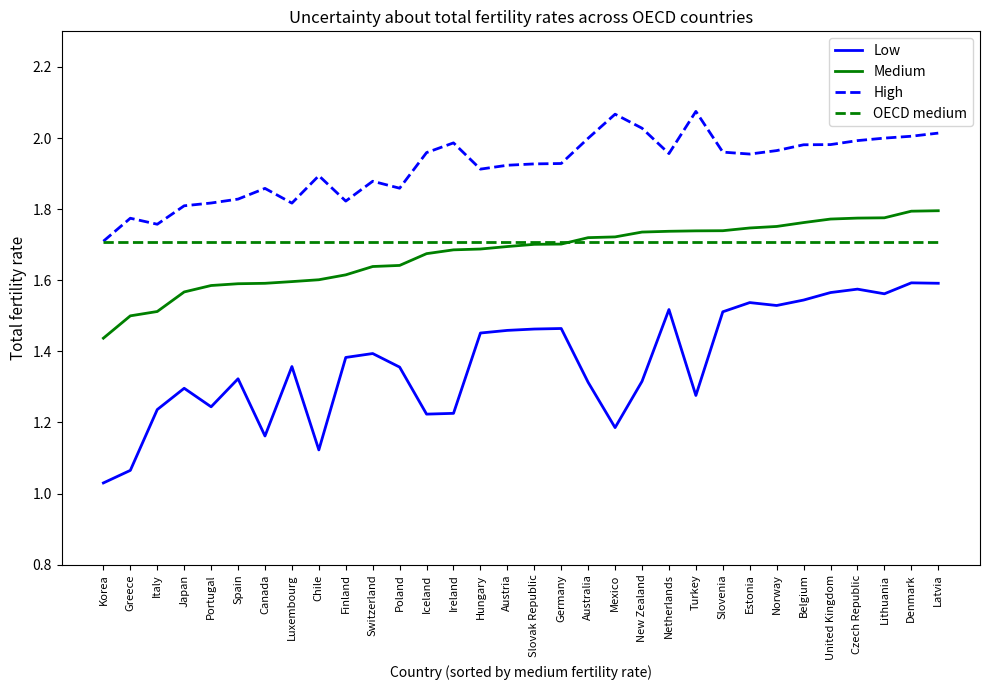

At which category does the chart reach its minimum across all series?

Korea